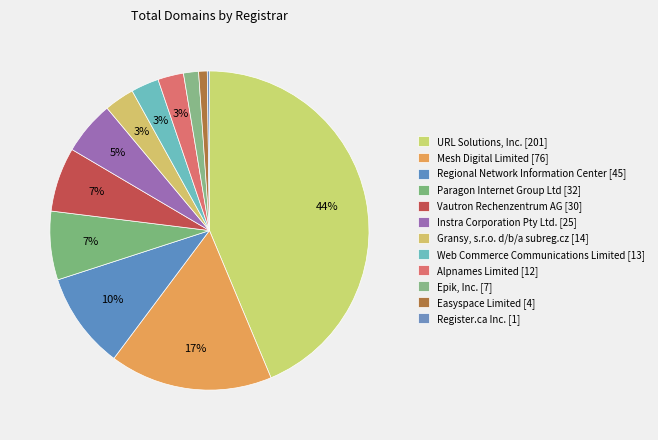

To the nearest percent, what is the combined percentage of Vautron Rechenzentrum AG [30] and Mesh Digital Limited [76]?

23%